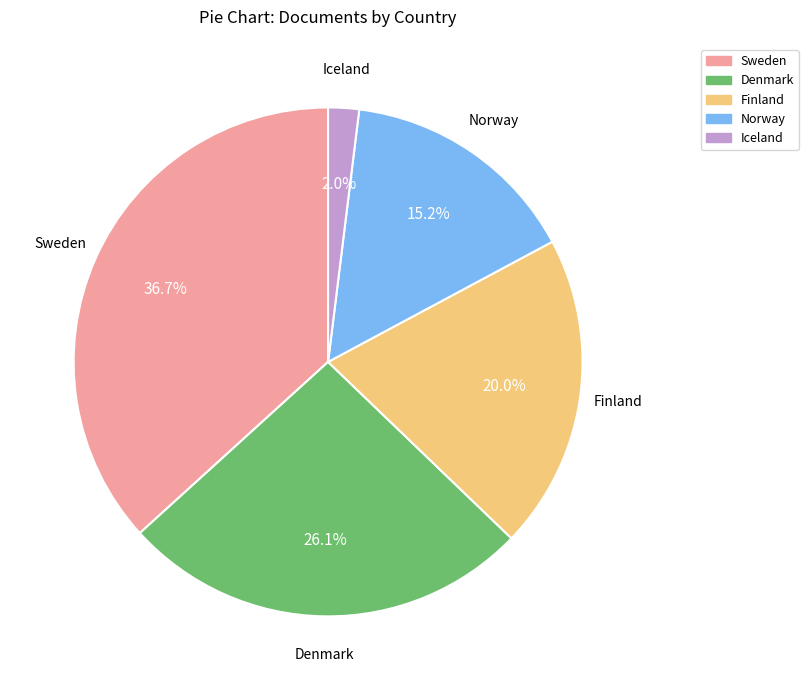

Which category has the smallest portion of the pie?

Iceland